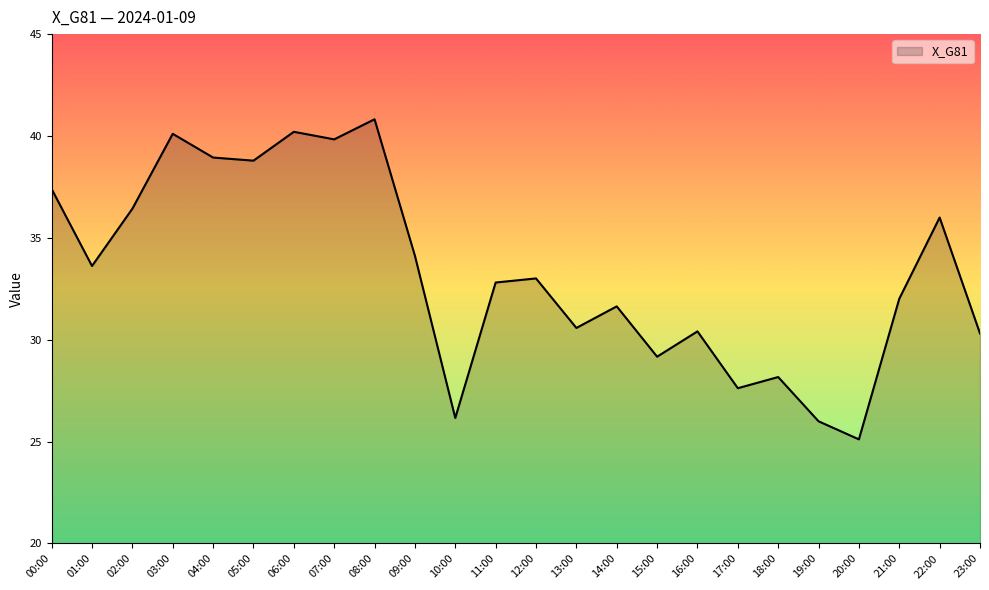

Does the chart display data point markers on the line(s)?

No